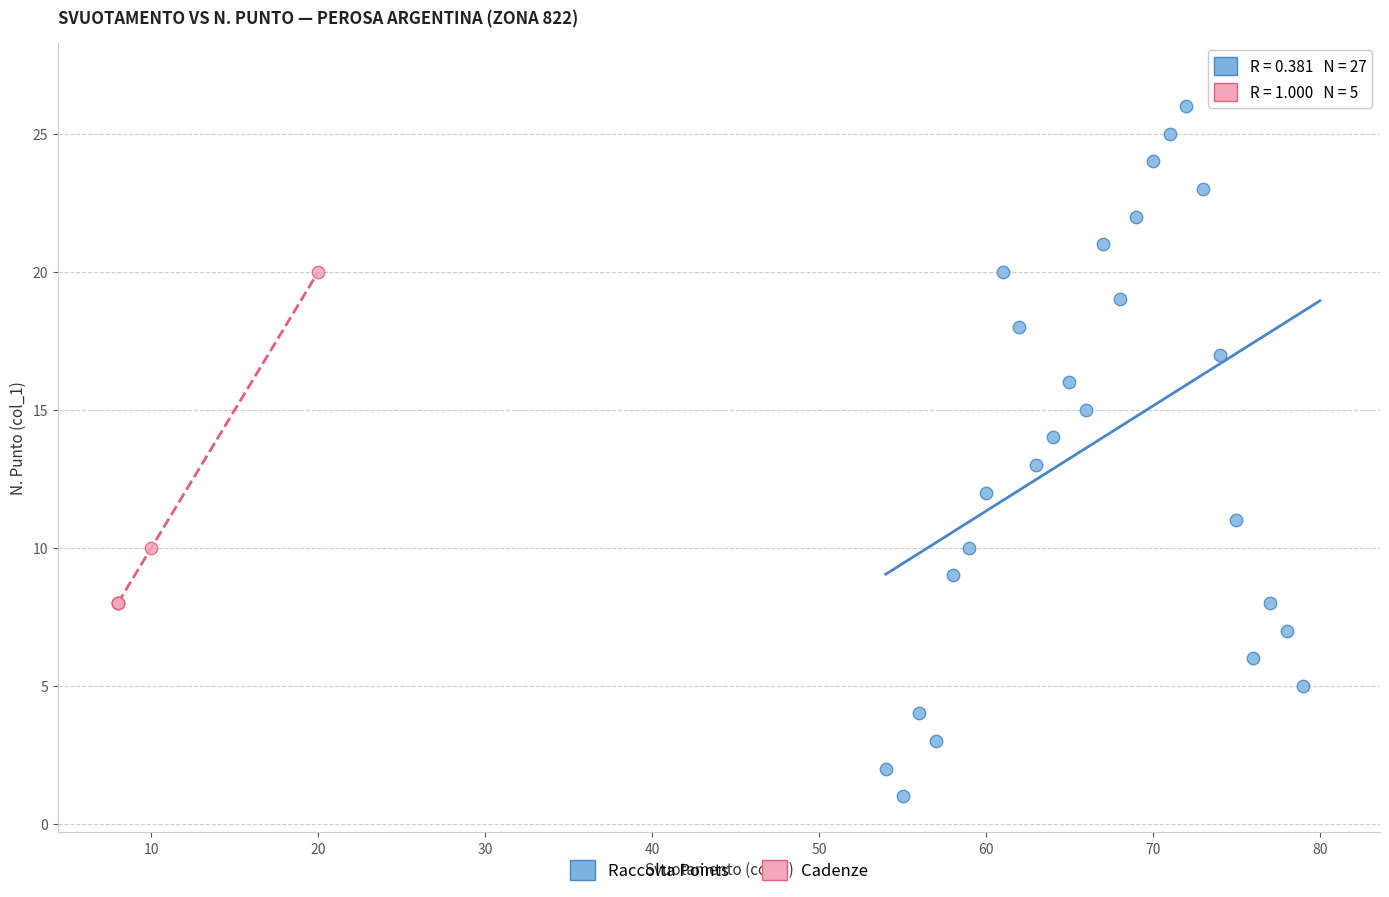

Which series contains the highest Y value?

Raccolta Points